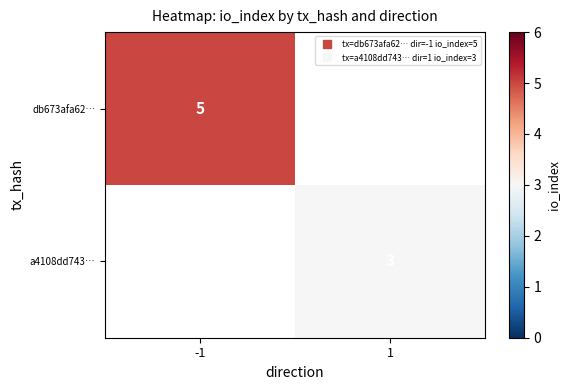

How many distinct data groups are displayed?

2